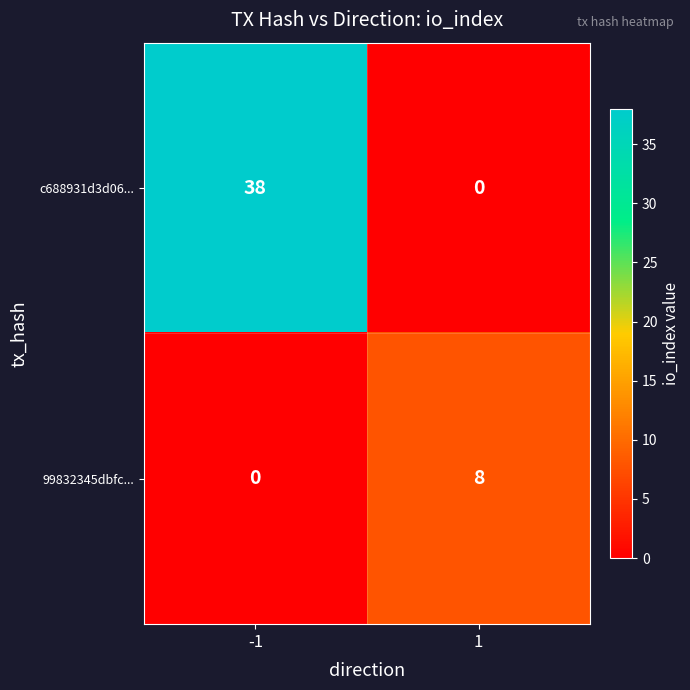

The c688931d3d06... series shows -24 at 1. True or false?

False